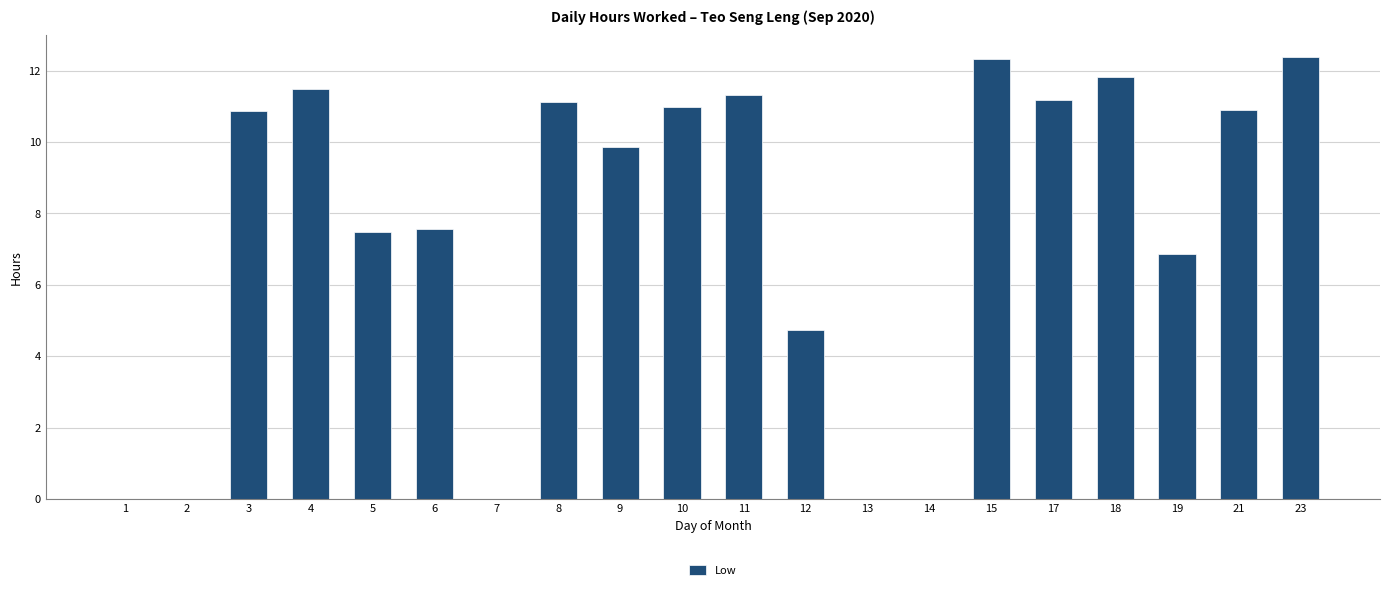

The value at 19 is 2.3. True or false?

False